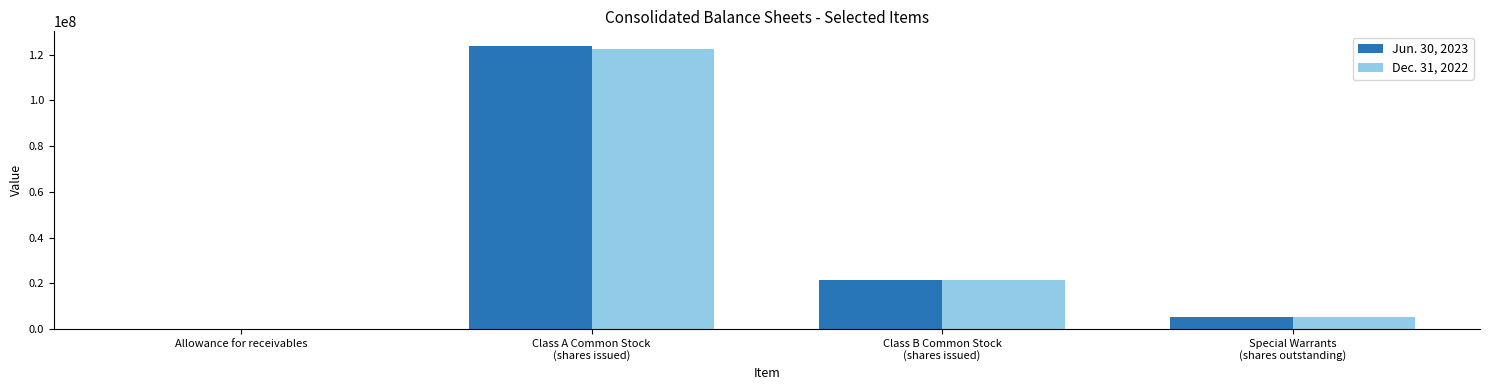

What is the maximum value shown in the chart?

124046612